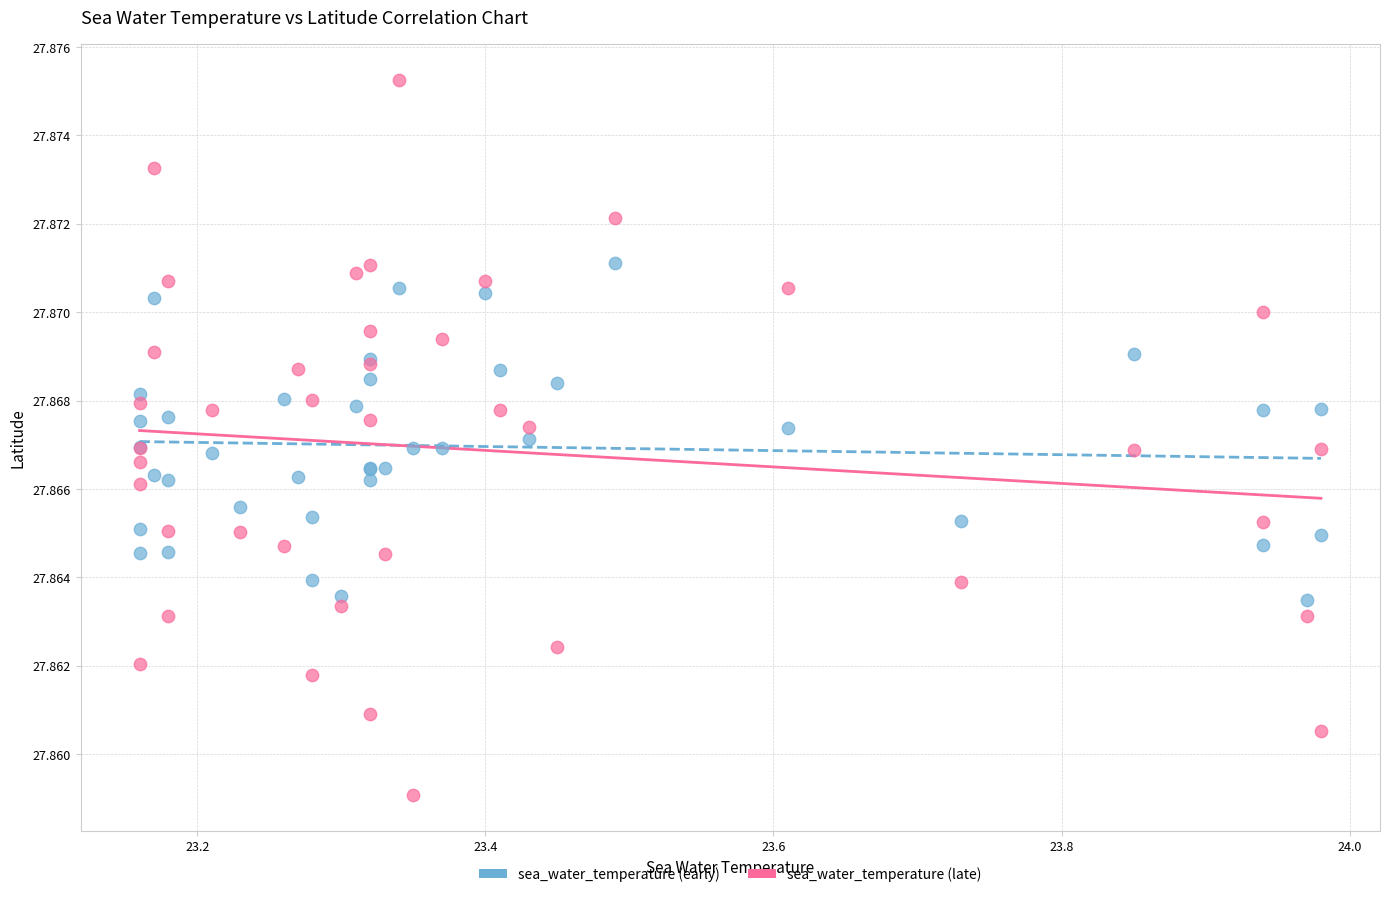

What are all the series names shown in the legend?

sea_water_temperature (early), sea_water_temperature (late)